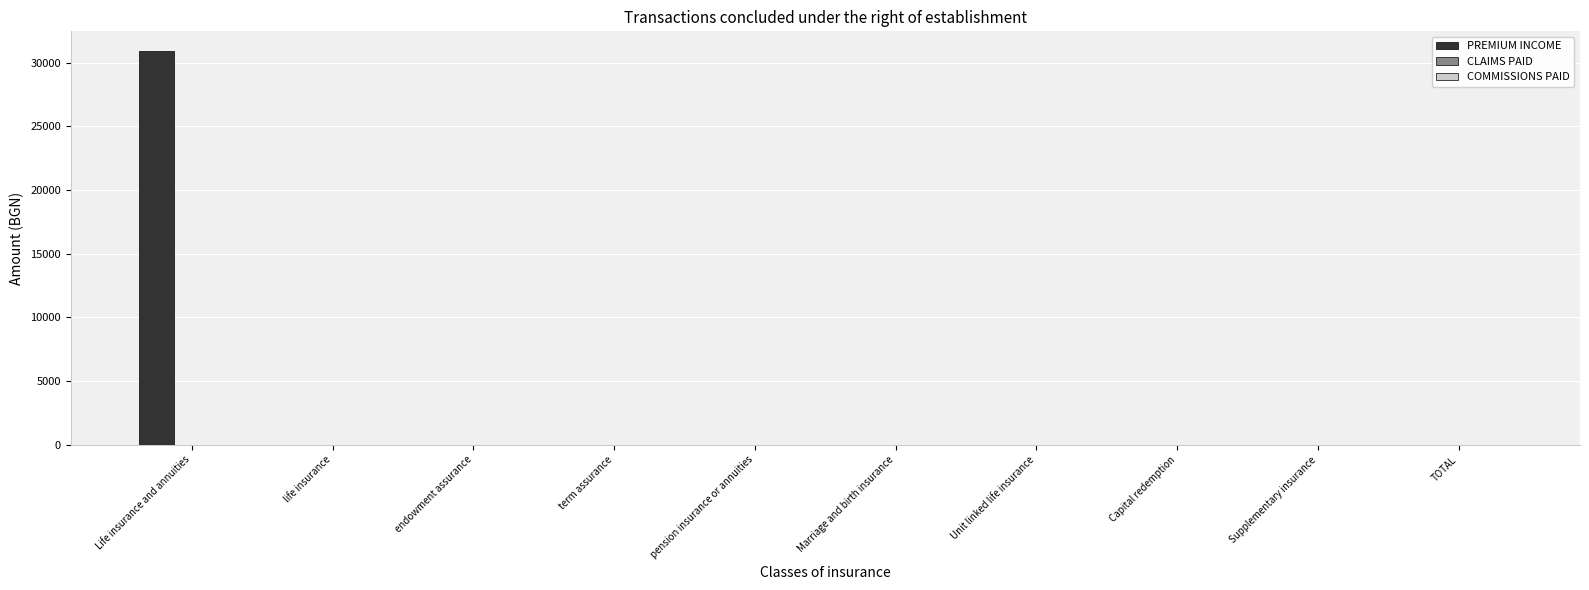

What is the change in value from Life insurance and annuities to term assurance?

-30919